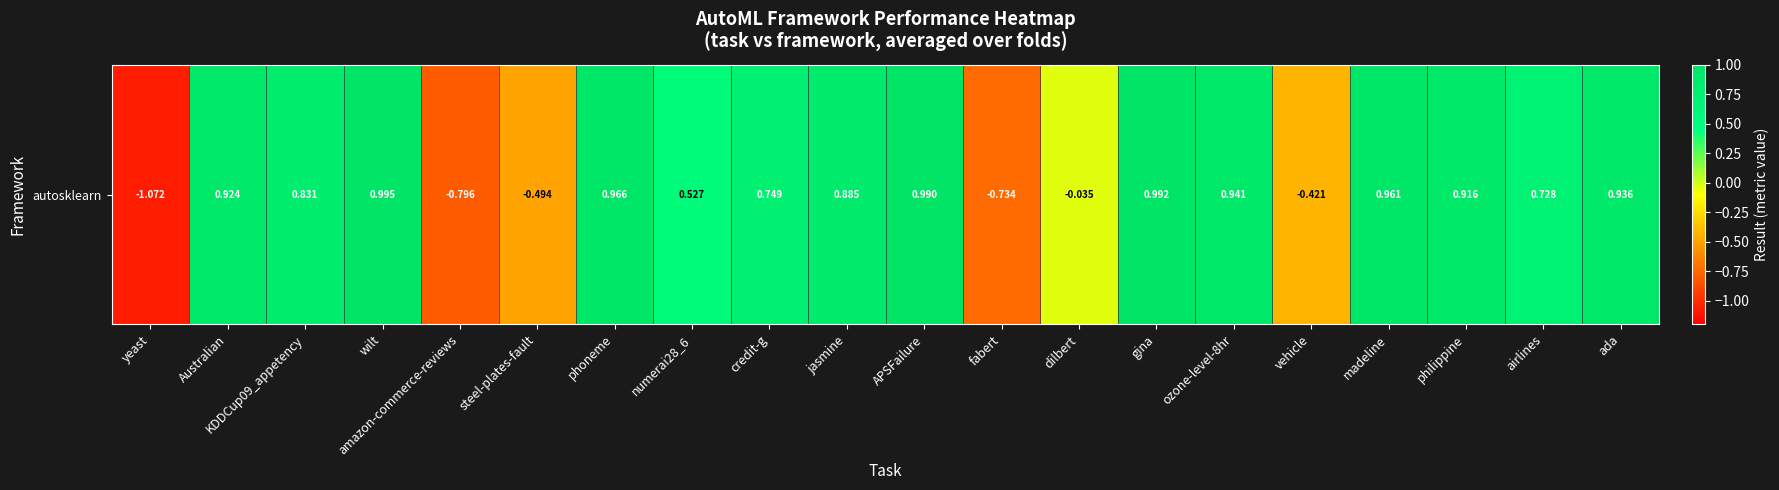

What value does the data have at madeline?

1.0